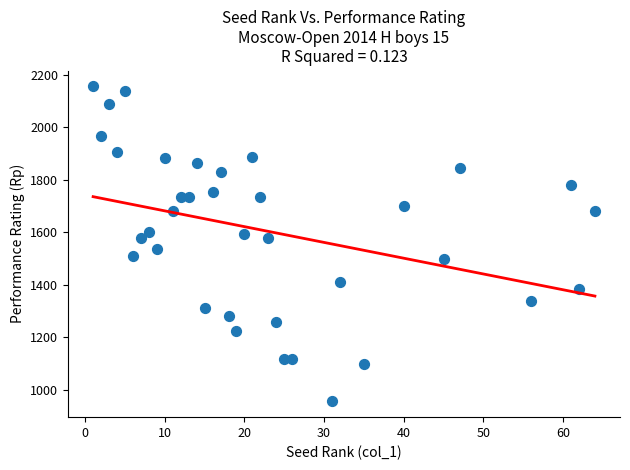

What is the range of Y values (max minus min)?

1200